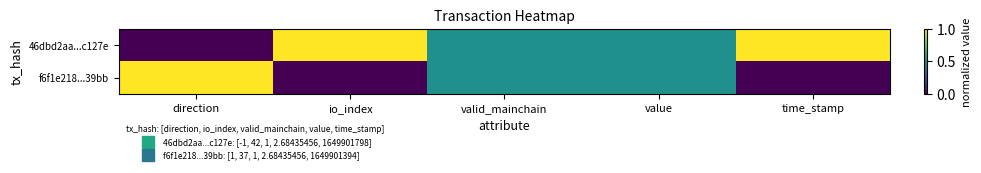

Rank the series by their maximum value, from highest to lowest.

46dbd2aa...c127e, f6f1e218...39bb